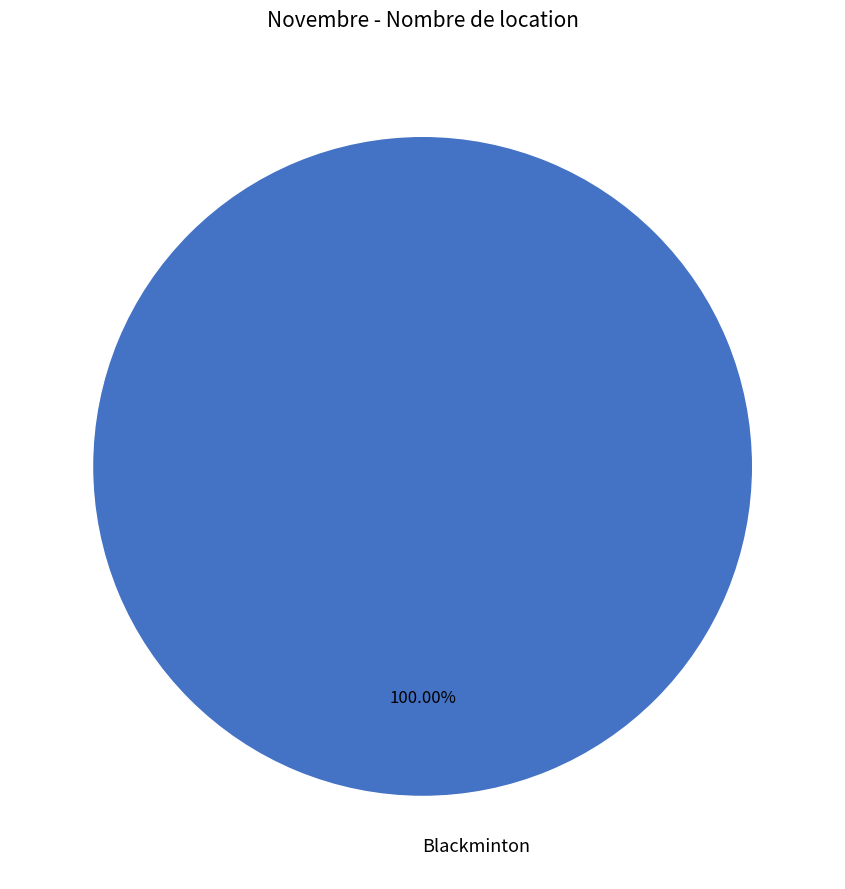

How many slices are in this pie chart?

1